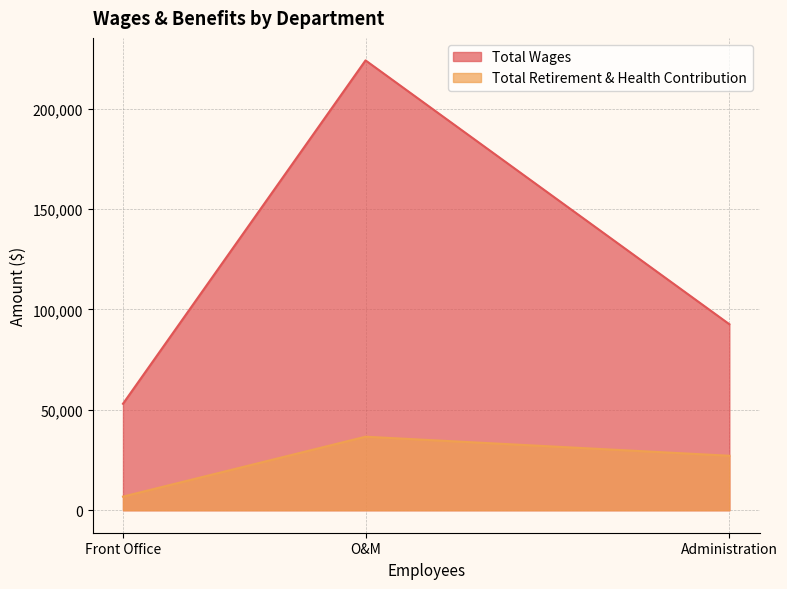

At which category is the sum across all series the highest?

O&M